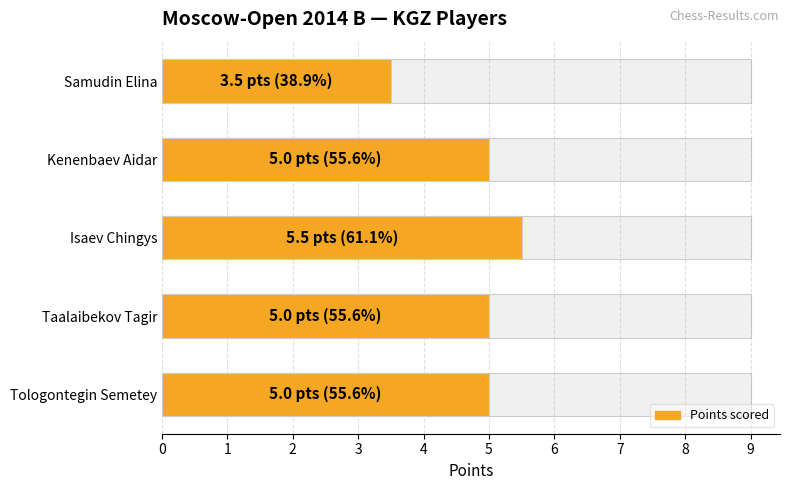

What is the value of the 3rd bar from the left?

5.5